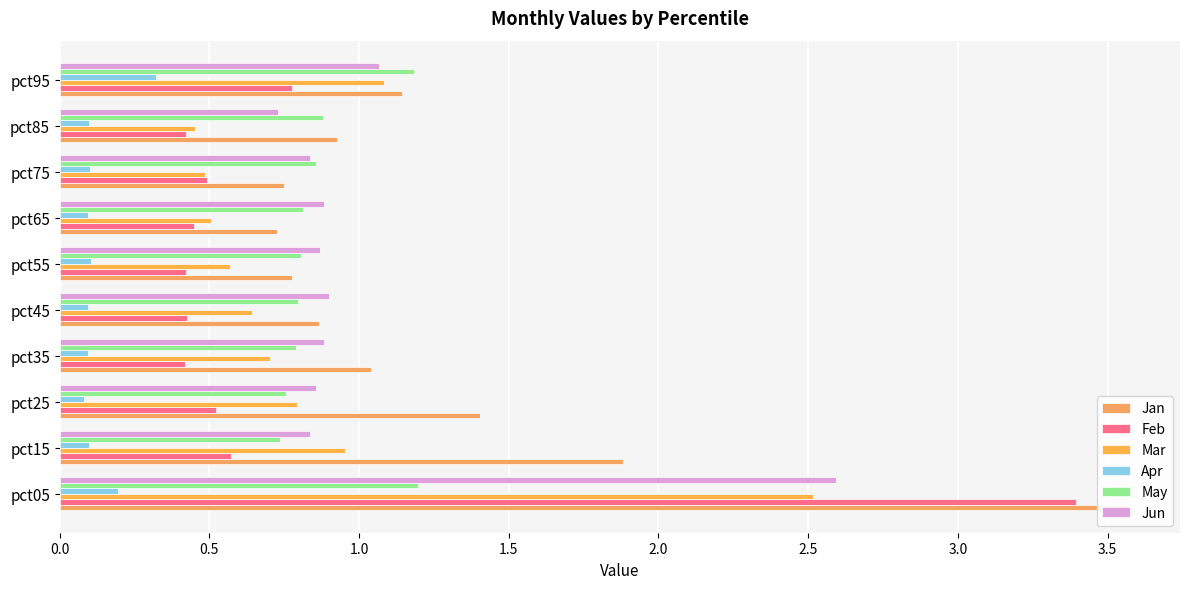

What are all the series names shown in the legend?

Jan, Feb, Mar, Apr, May, Jun